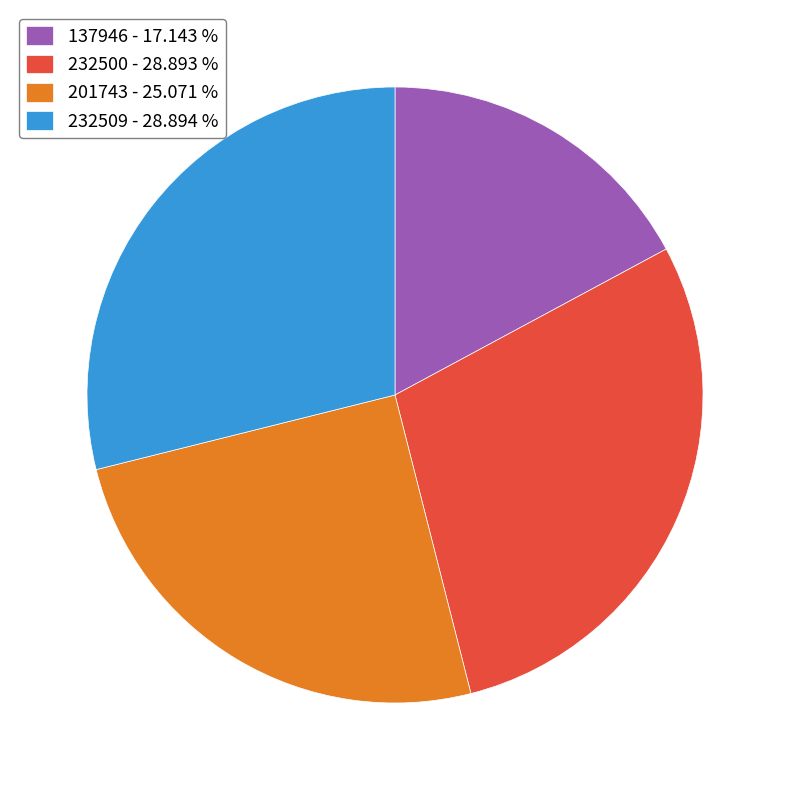

Do 201743 - 25.071 % and 137946 - 17.143 % together represent more than half of the pie?

No